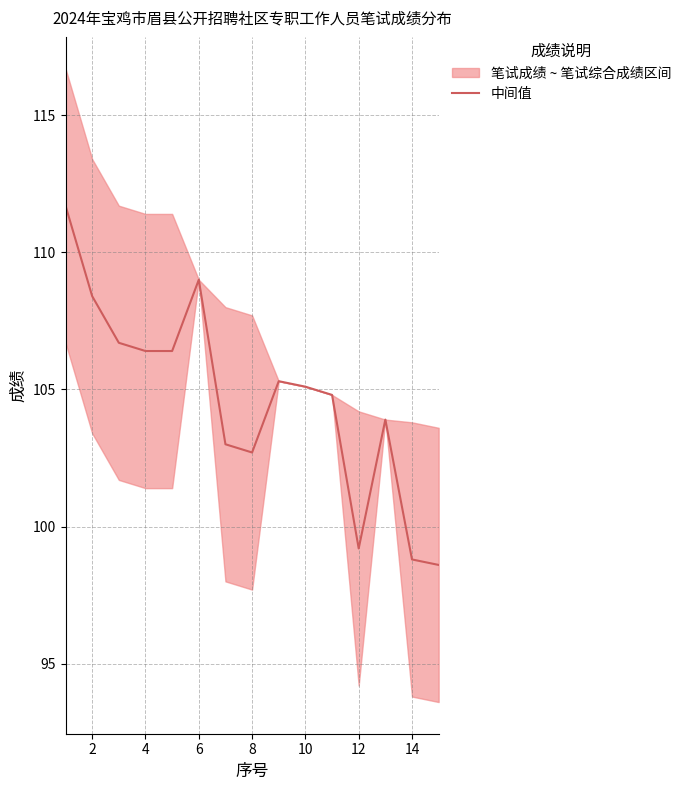

Does the chart have visible grid lines?

Yes